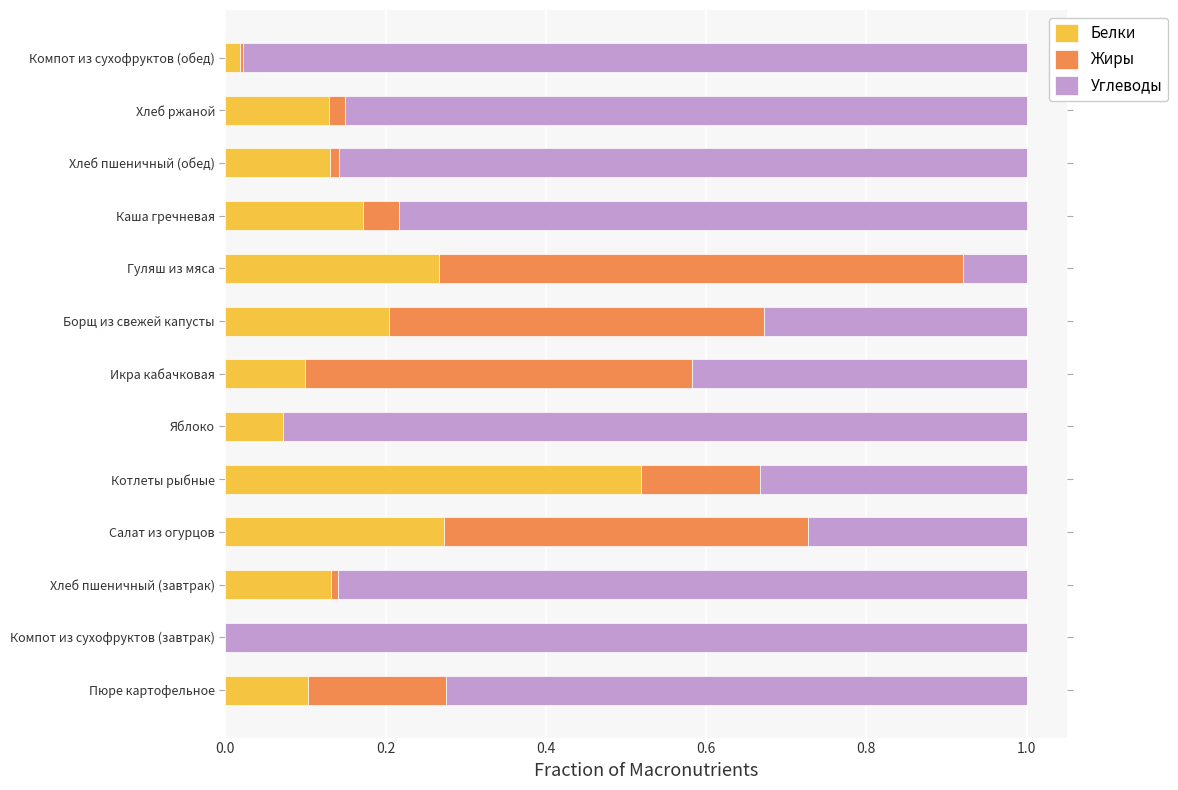

At which label does Белки reach its peak?

Котлеты рыбные